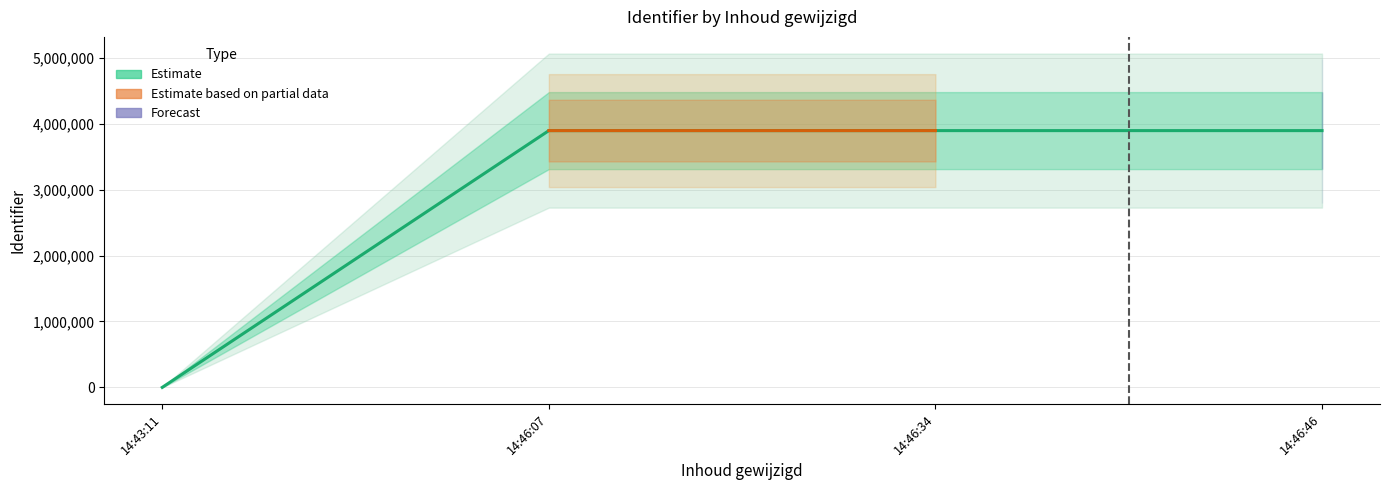

Which has a higher value, 14:46:46 or 14:43:11?

14:46:46